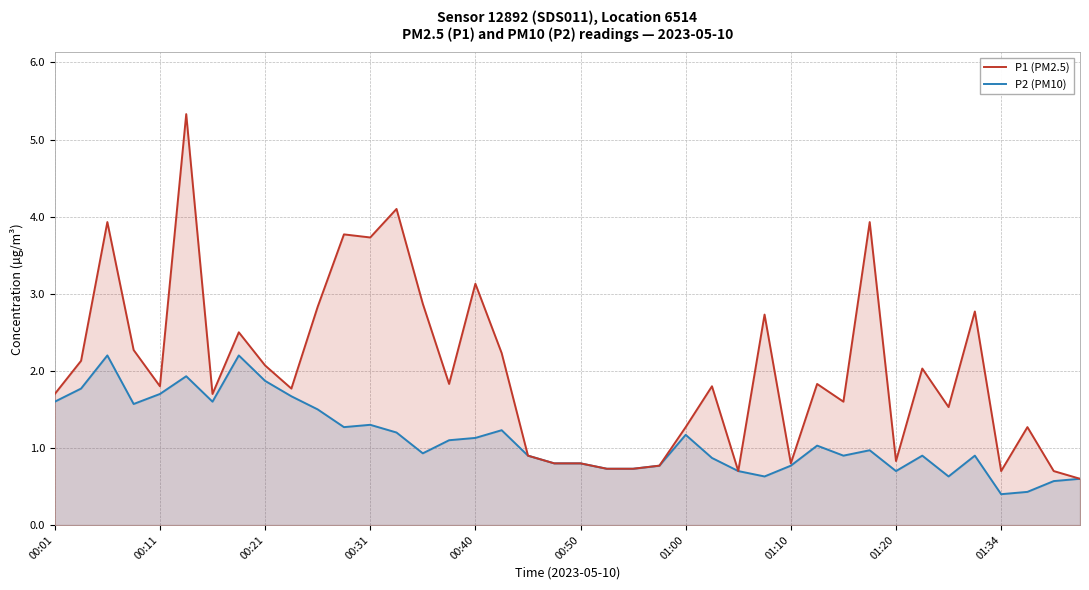

True or false: P1 (PM2.5) and P2 (PM10) intersect in this chart.

False